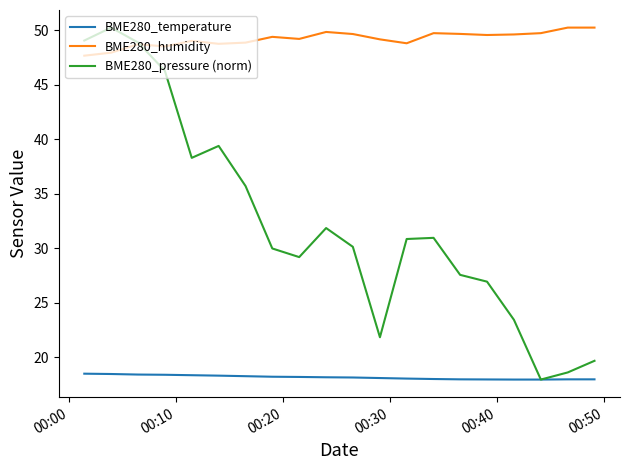

Which series has the largest total across all categories?

BME280_humidity